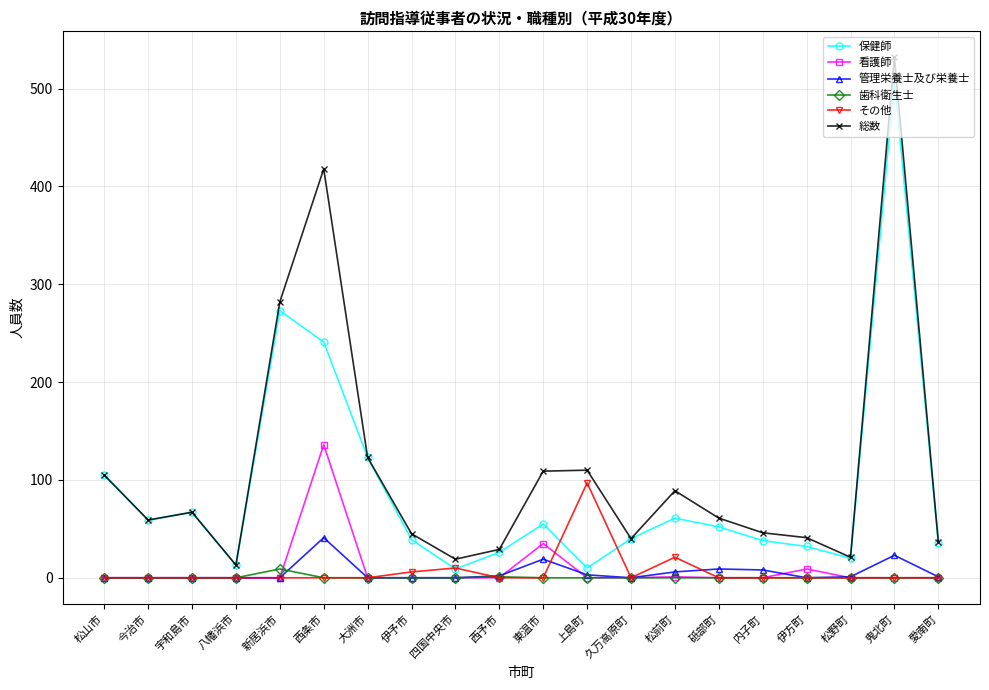

What is the spread (max minus min) of values at 東温市?

109